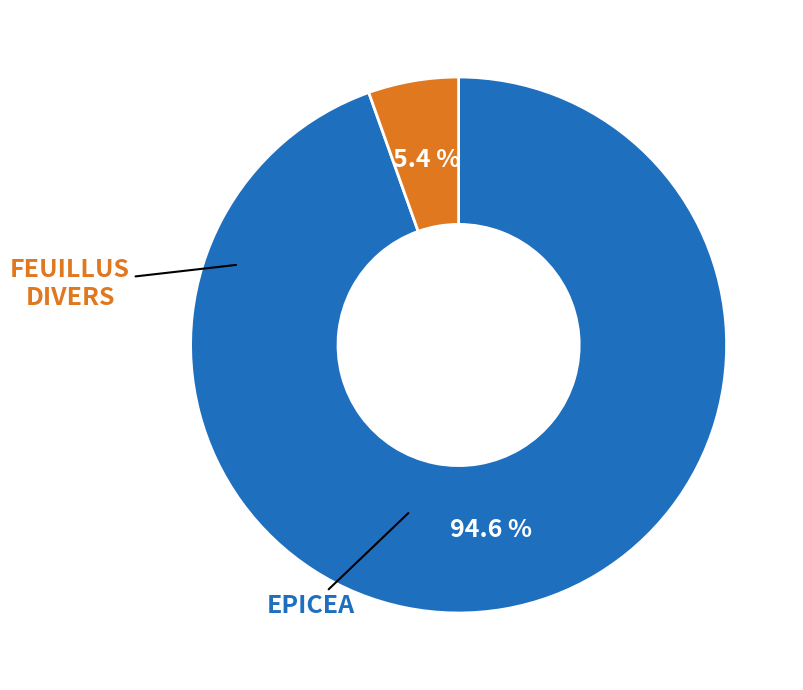

Count the number of slices in the pie.

2